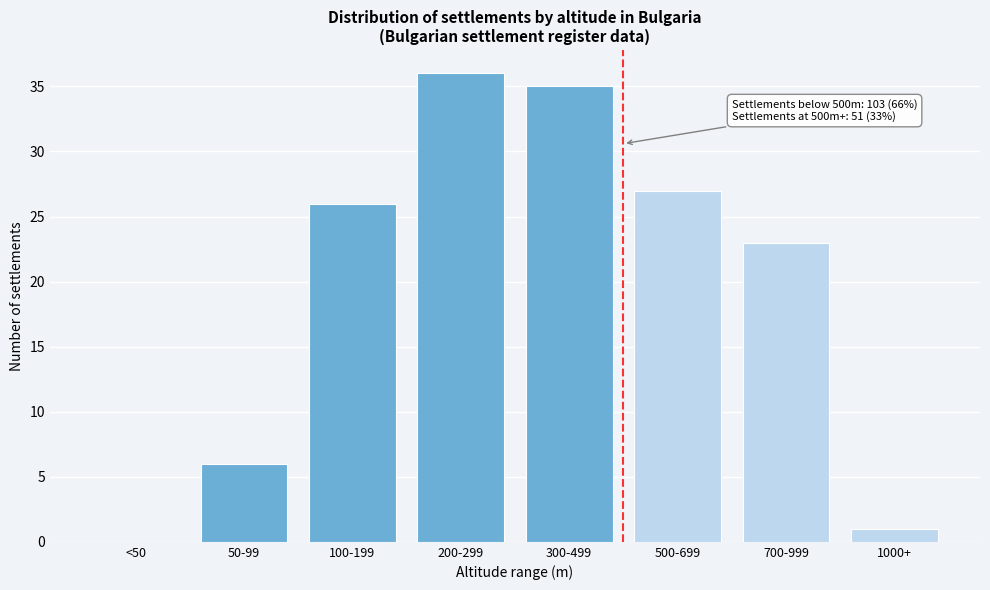

Reading right to left, list all the values displayed in this chart.

1000+=1	700-999=23	500-699=27	300-499=35	200-299=36	100-199=26	50-99=6	<50=0